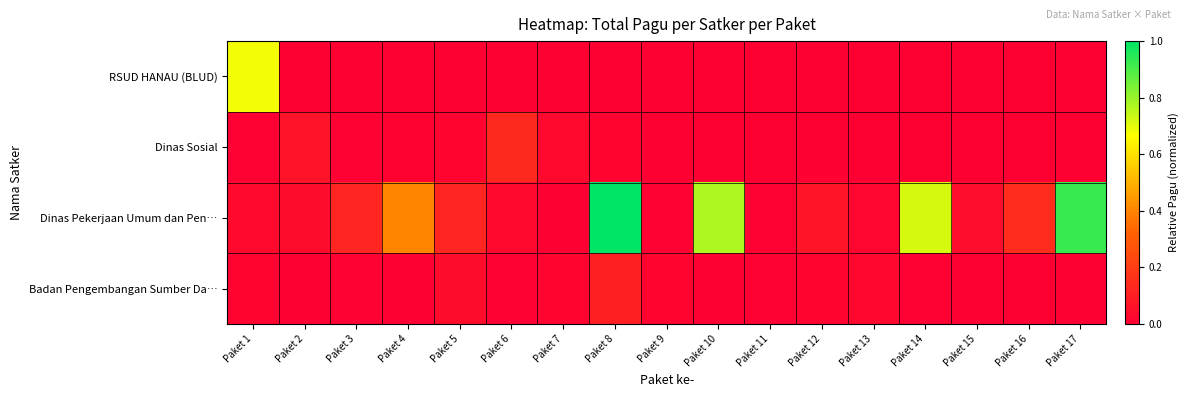

Rank the series at Paket 10 from lowest to highest value.

RSUD HANAU (BLUD), Dinas Sosial, Badan Pengembangan Sumber Da…, Dinas Pekerjaan Umum dan Pen…